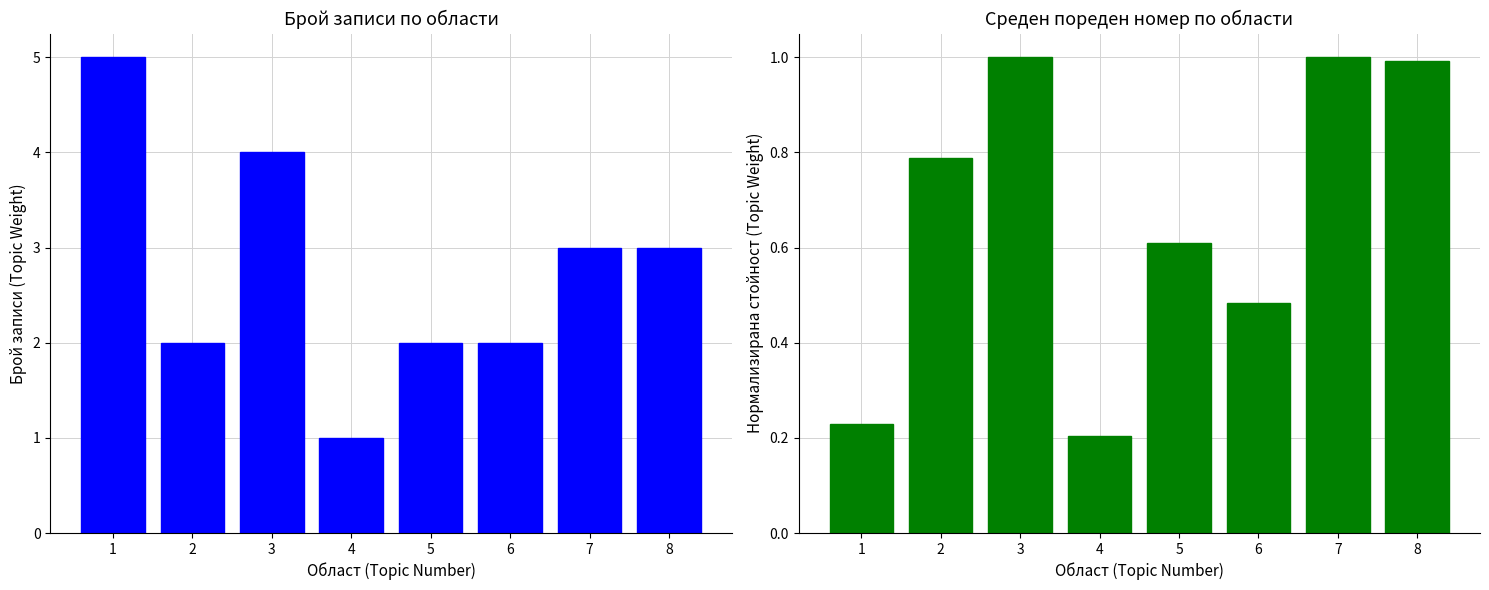

What is the sum of all Среден пореден номер values?

5.3